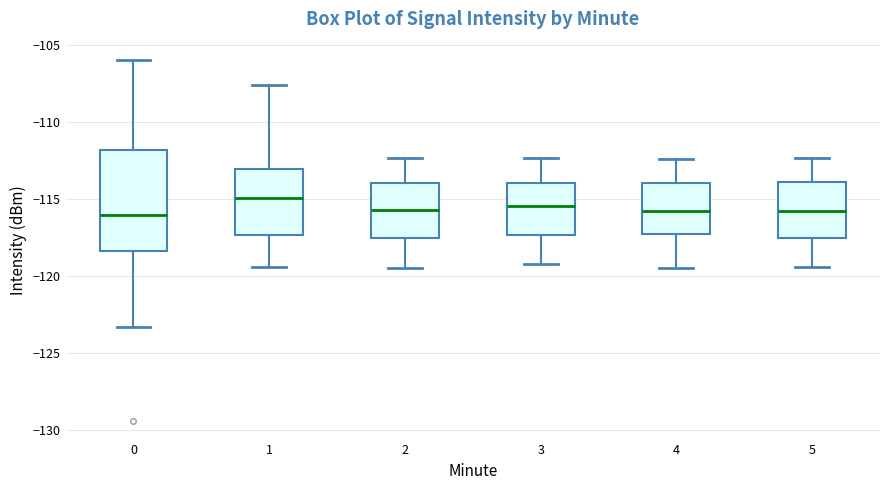

Comparing the boxes themselves (not the whiskers), which one is the tallest?

0